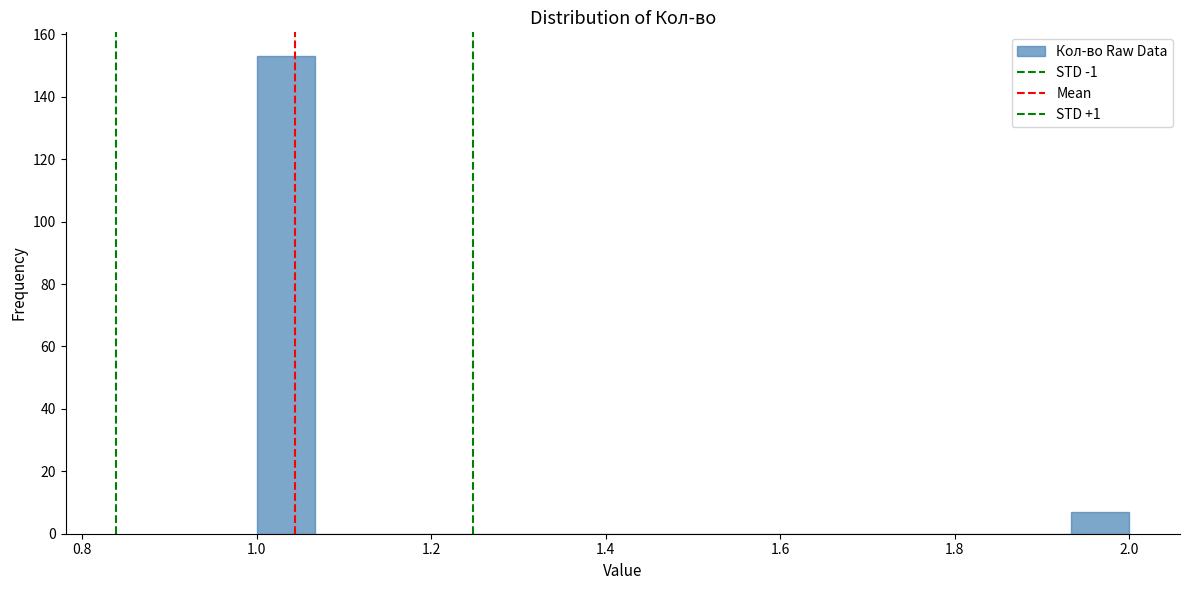

Around what value on the x-axis is the tallest bar? Give the approximate position of its centre, as read against the axis.

1.04